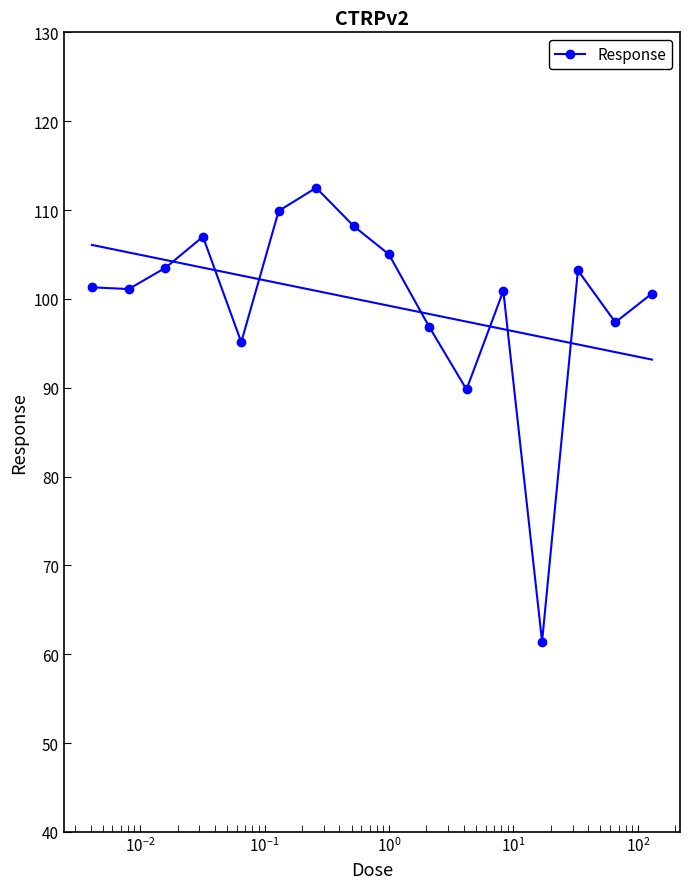

What is the value of the 15th point from the left?

97.4